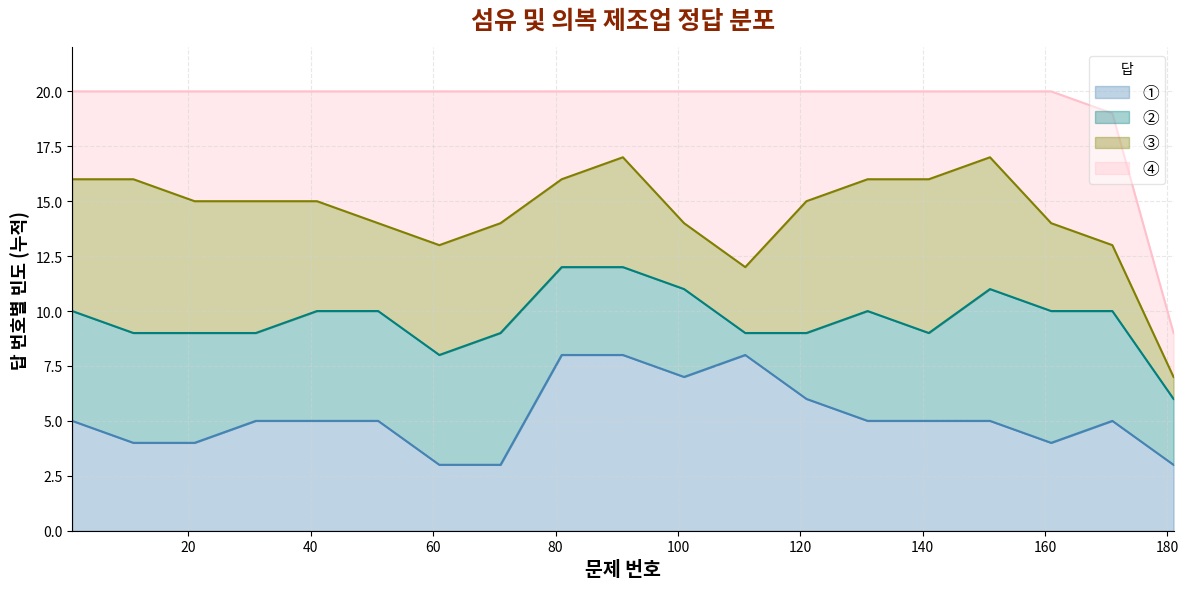

What is the highest value of the ① series?

8